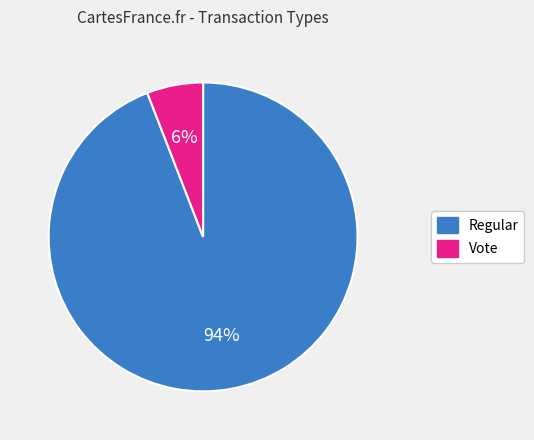

Between Regular and Vote, which is larger?

Regular